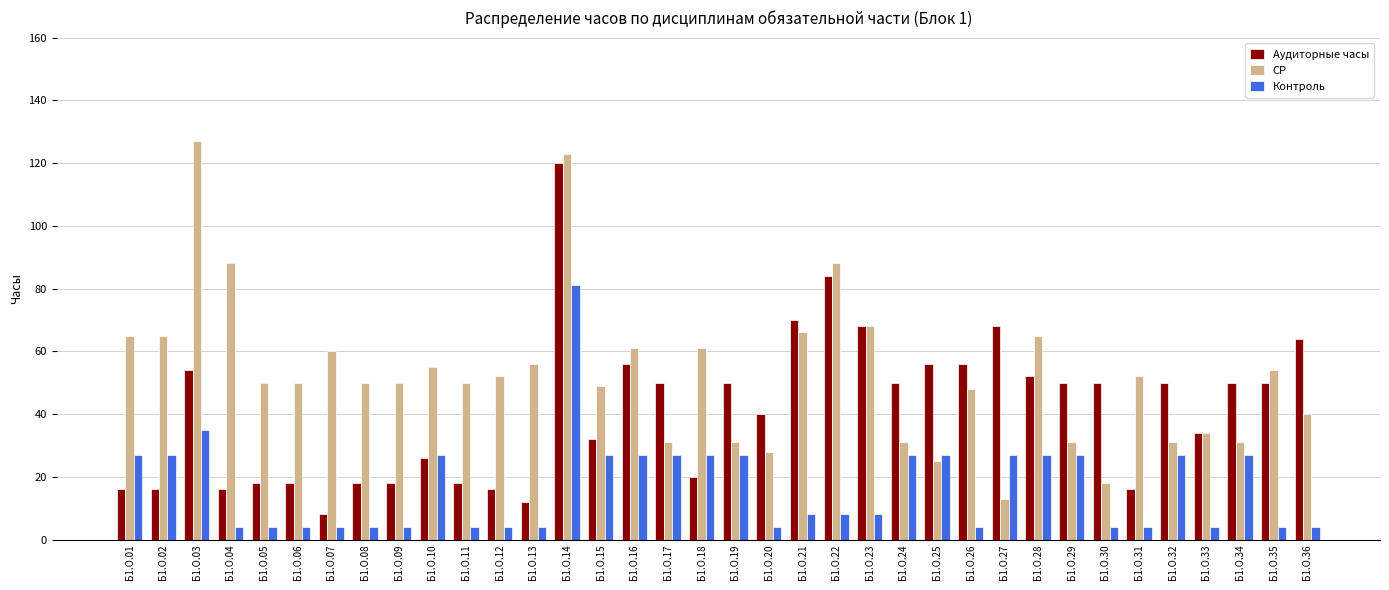

What is the difference between the second highest and minimum values in the Контроль series?

31